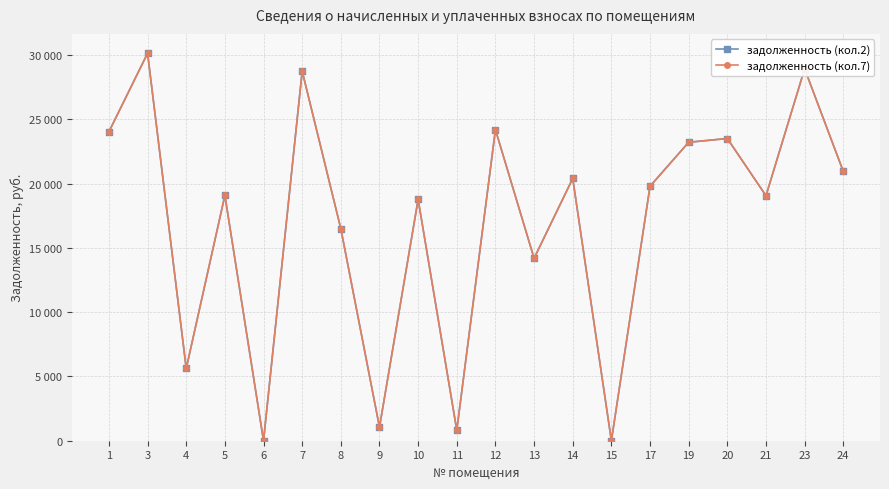

At which category does задолженность (кол.2) reach its first local valley?

4